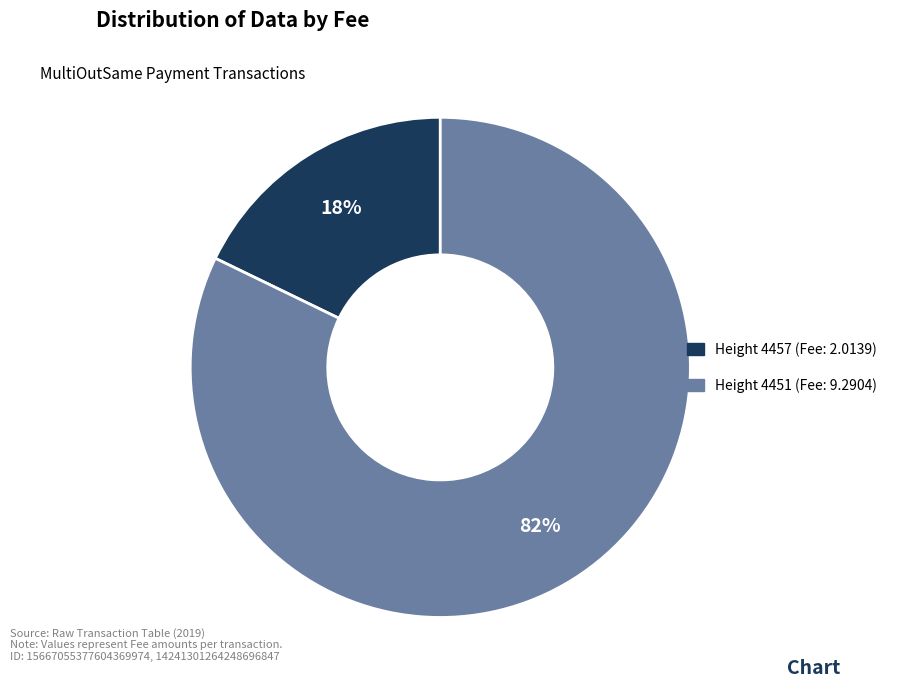

To the nearest percent, what is the average slice percentage?

50%